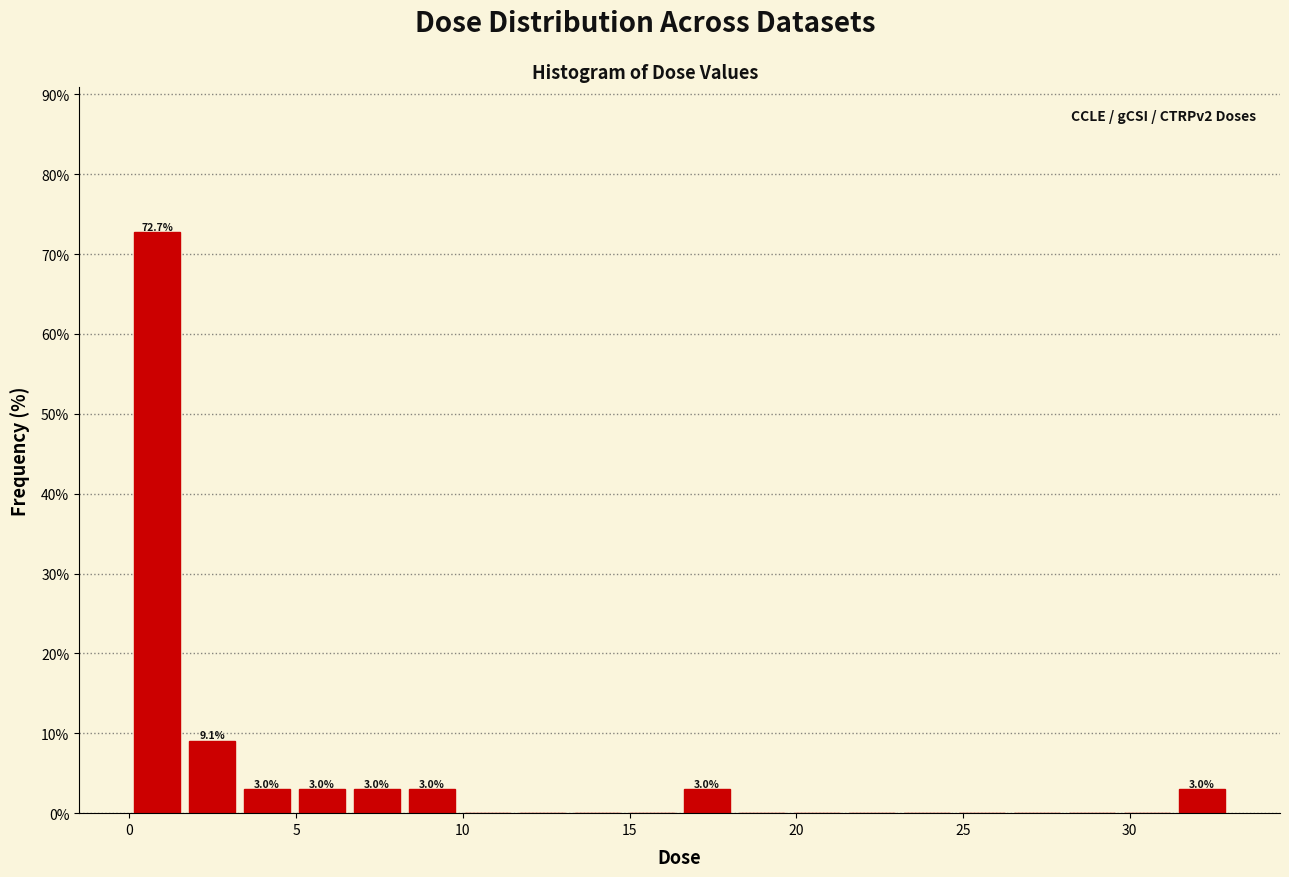

Around what value on the x-axis is the tallest bar? Give the approximate position of its centre, as read against the axis.

1.0